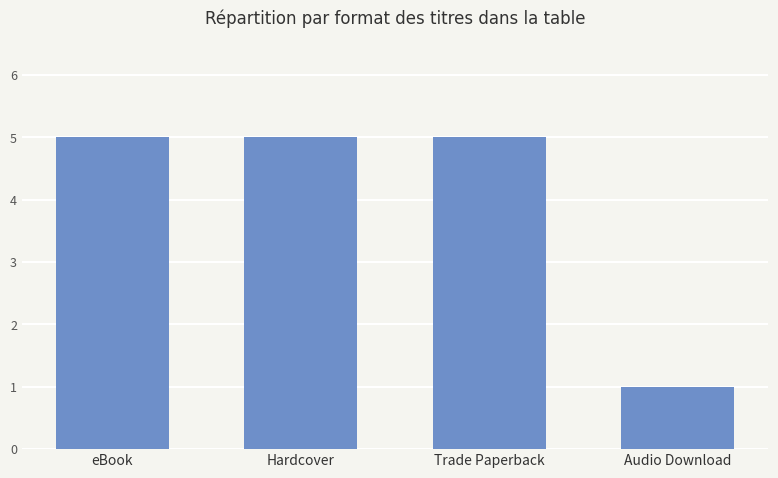

Reading left to right, transcribe all the data shown in this chart.

eBook=5	Hardcover=5	Trade Paperback=5	Audio Download=1